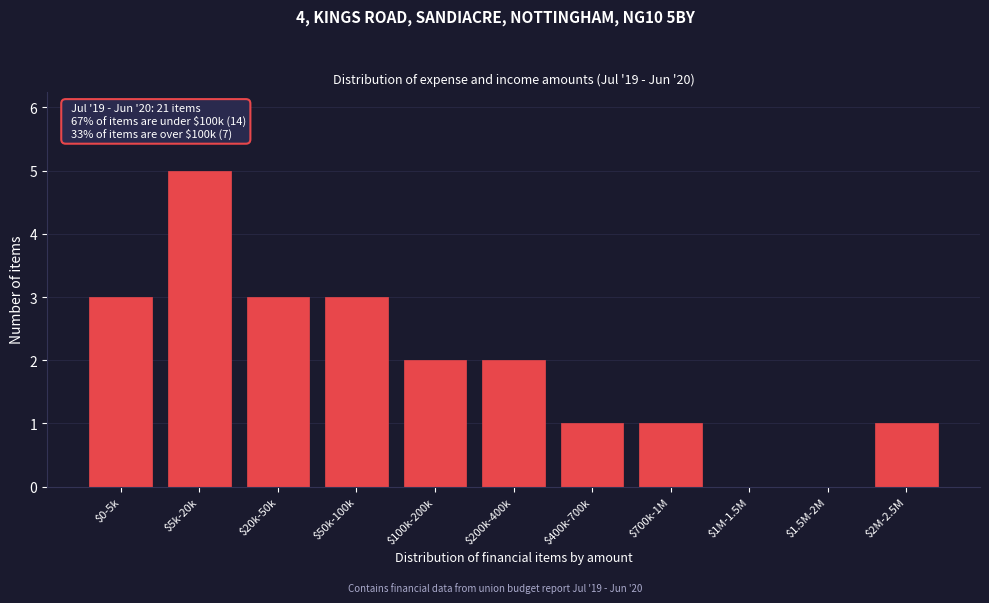

What is the sum of all values?

21